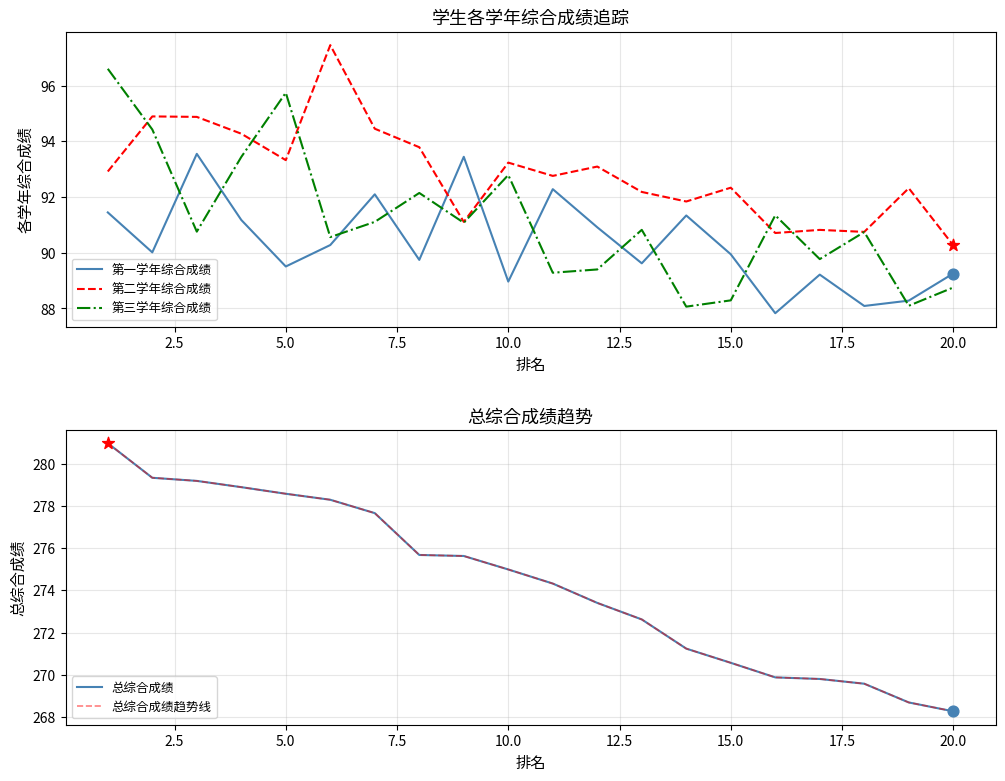

Which series contains the lowest Y value?

第一学年综合成绩